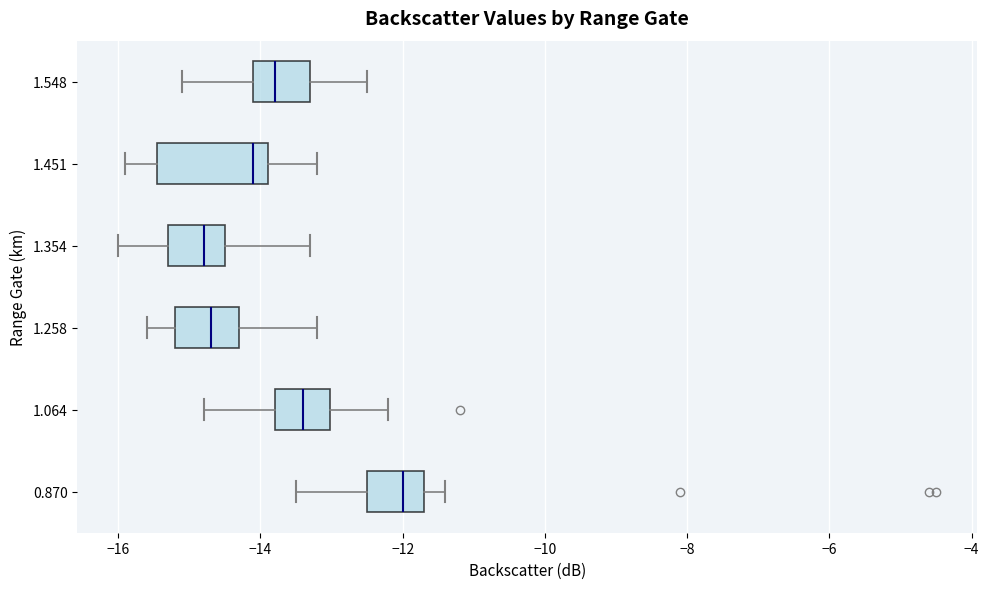

Comparing the boxes themselves (not the whiskers), which one is the widest?

1.451